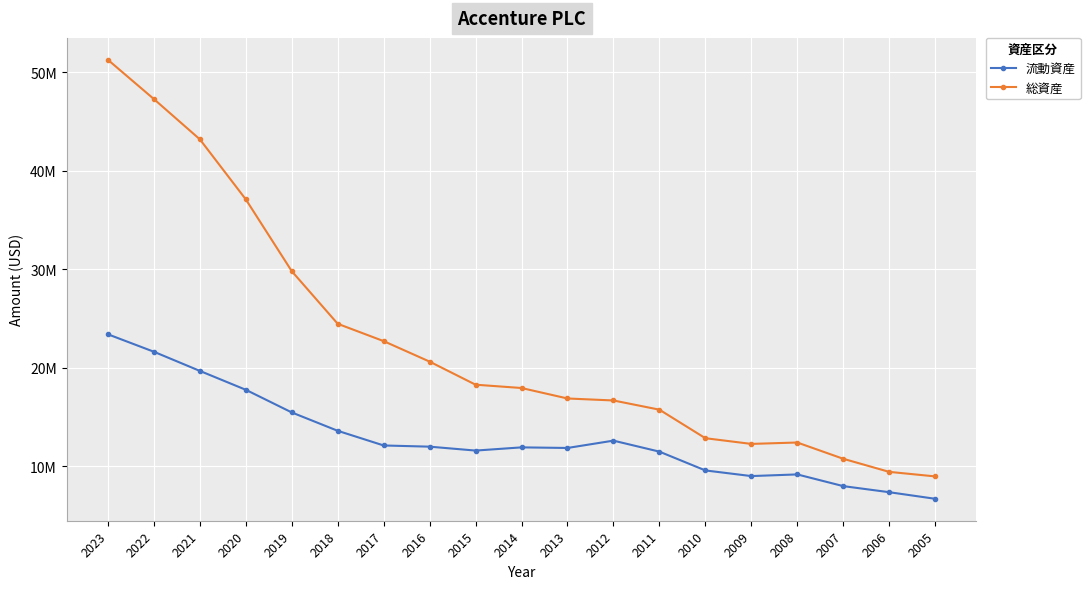

What is the maximum value shown in the chart?

51.2